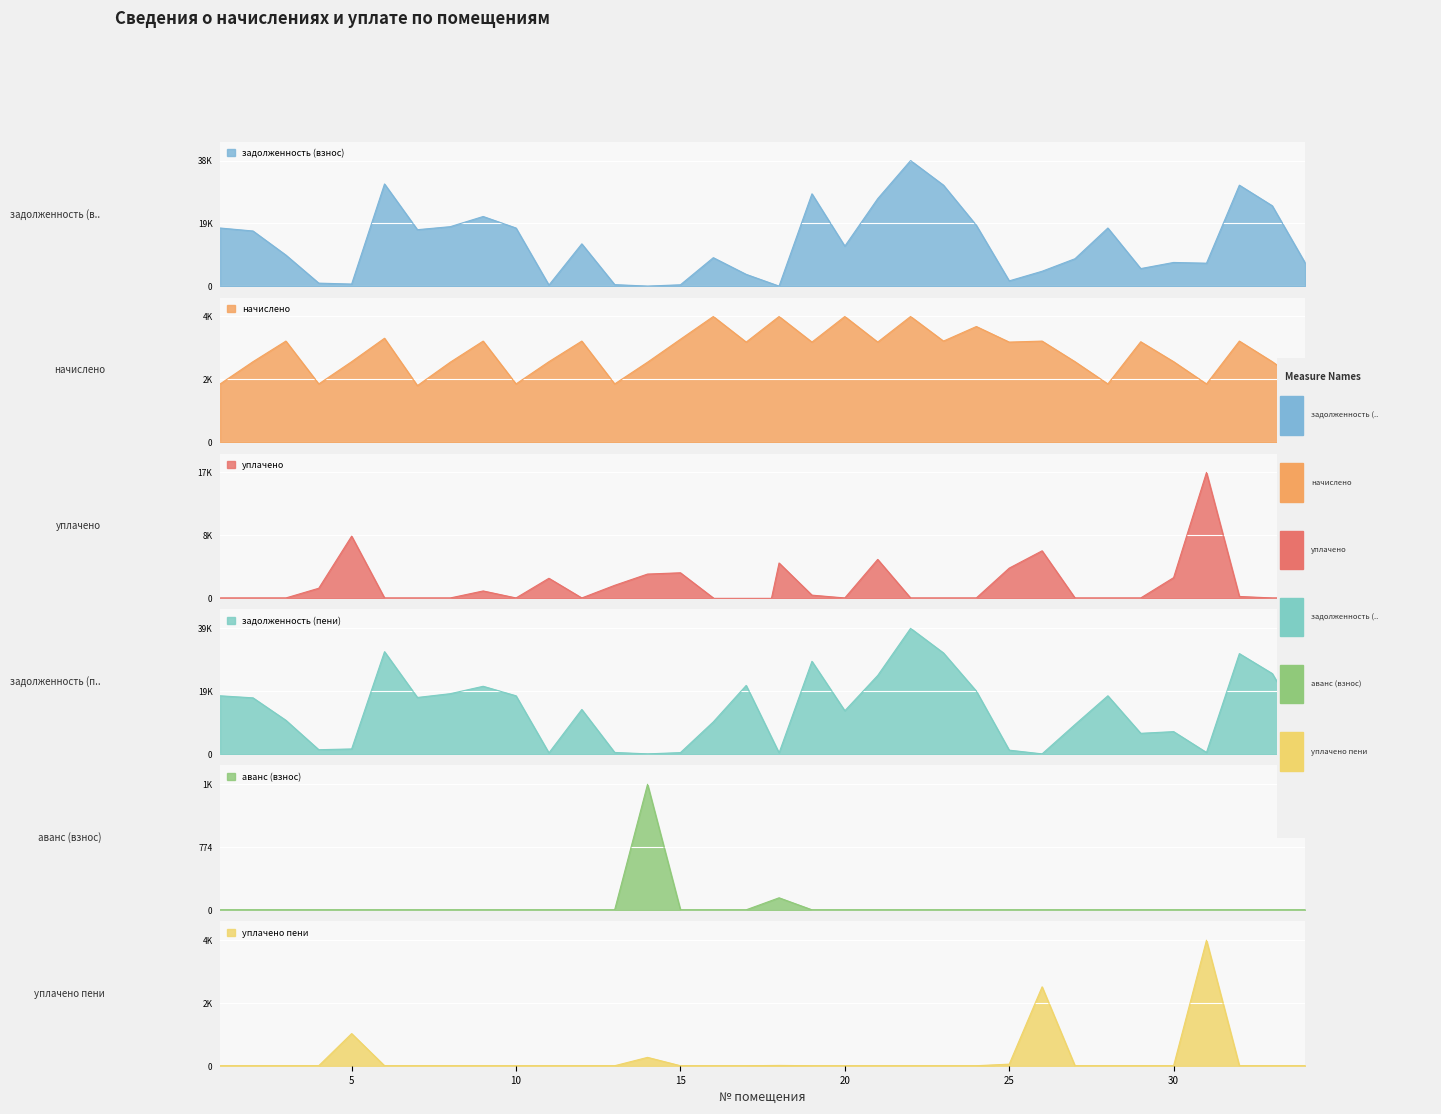

What is the difference between the maximum and minimum values in the начислено series?

2416.1